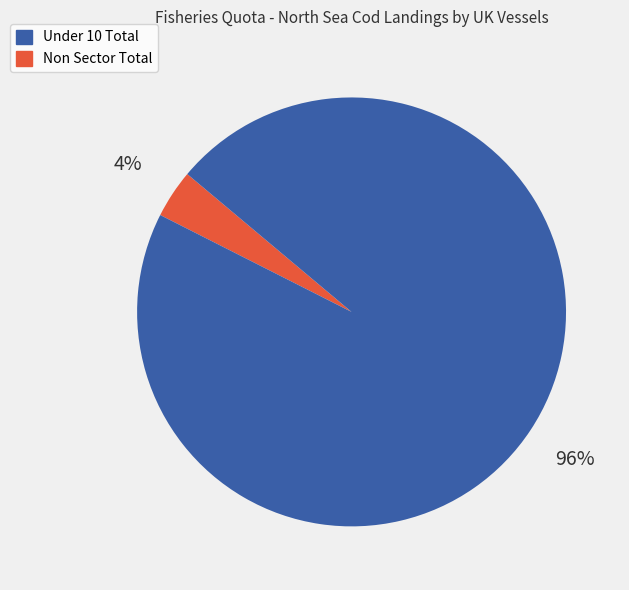

To the nearest percent, what is the average slice percentage?

50%